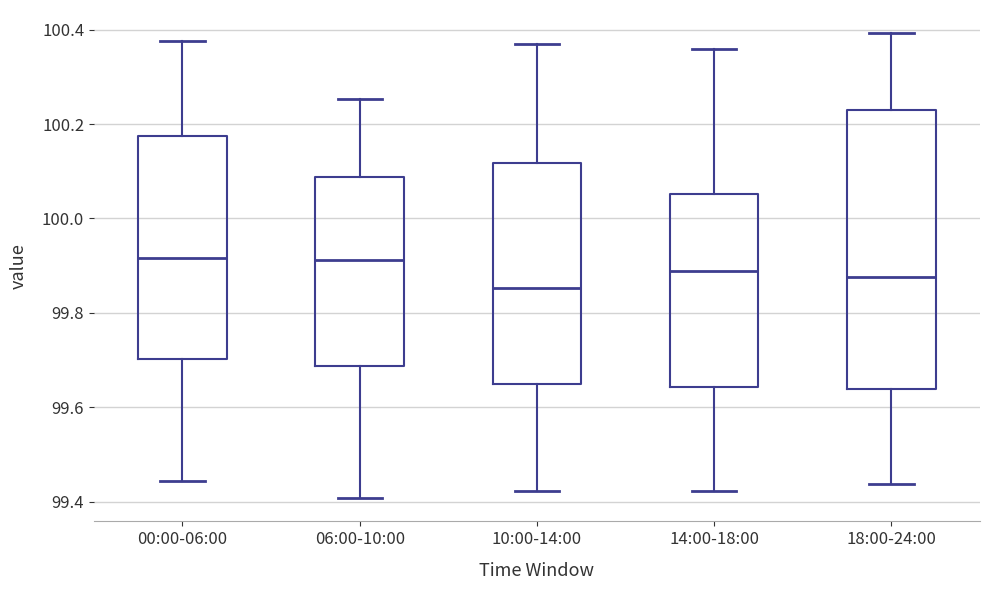

Comparing the boxes themselves (not the whiskers), which one is the tallest?

18:00-24:00